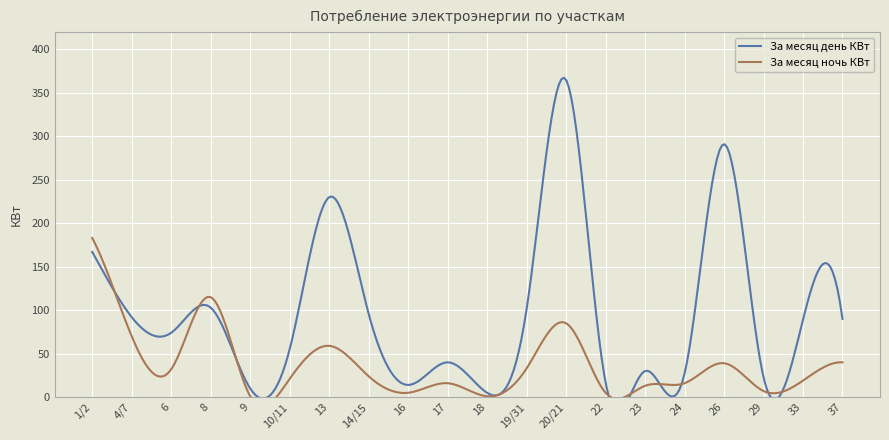

Reading left to right, extract all data points from this chart.

За месяц день КВт: 167	92	74	103	10	55	230	96	14	40	5	101	365	17	30	27	291	23	89	90
За месяц ночь КВт: 183	70	32	115	1	21	59	24	5	16	1	33	85	5	13	16	39	7	19	40